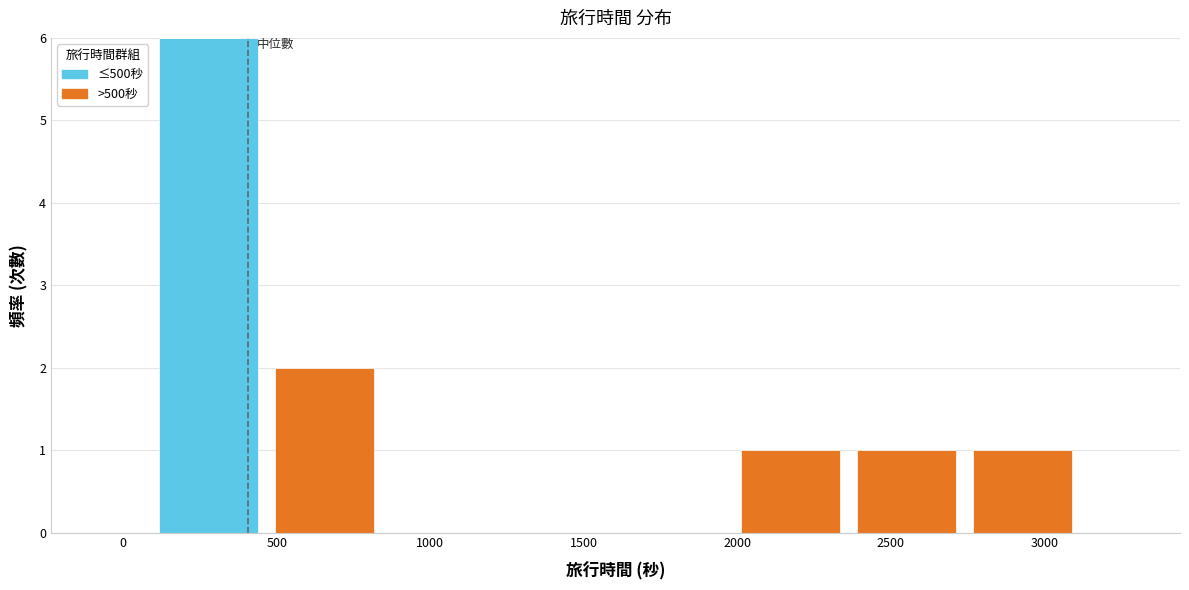

Reading left to right, list every stacked bar in this chart as the range it spans on the x-axis followed by its total height. Neither the bar edges nor the heights are printed on the chart, so give them approximately, as read against the axes.

100 to 450: 6
450 to 850: 2
850 to 1200: 0
1200 to 1600: 0
1600 to 2000: 0
2000 to 2350: 1
2350 to 2750: 1
2750 to 3100: 1